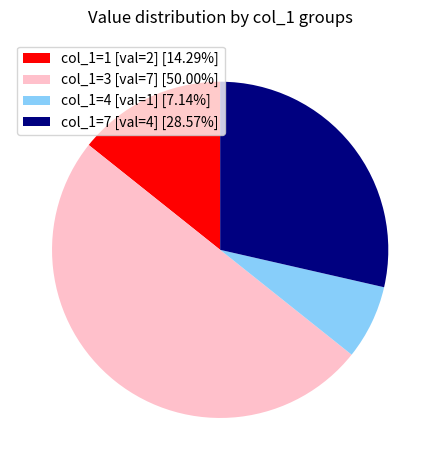

How many segments does this pie chart have?

4